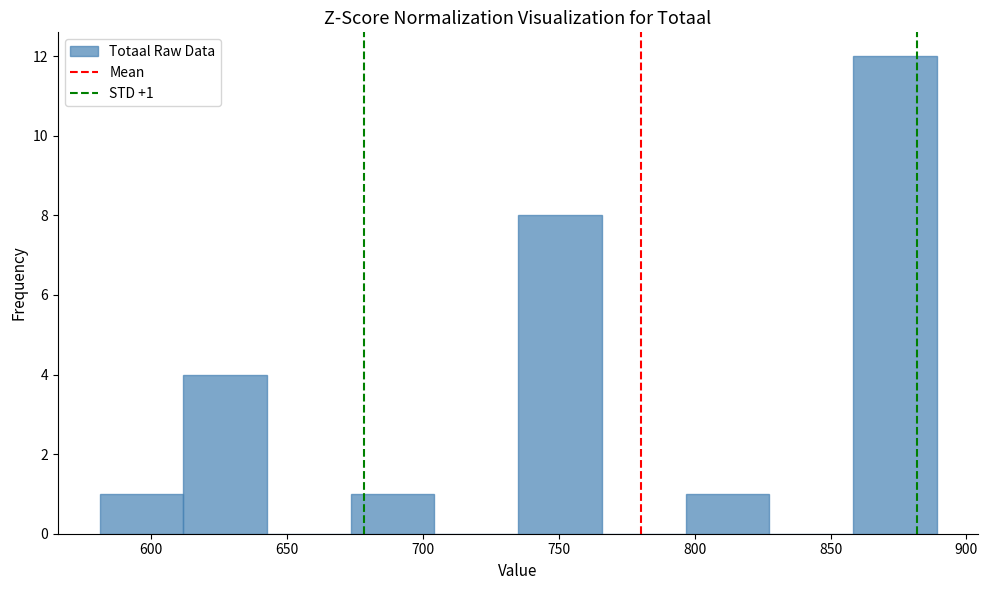

Over which range of the x-axis is the bar tallest?

860 to 890